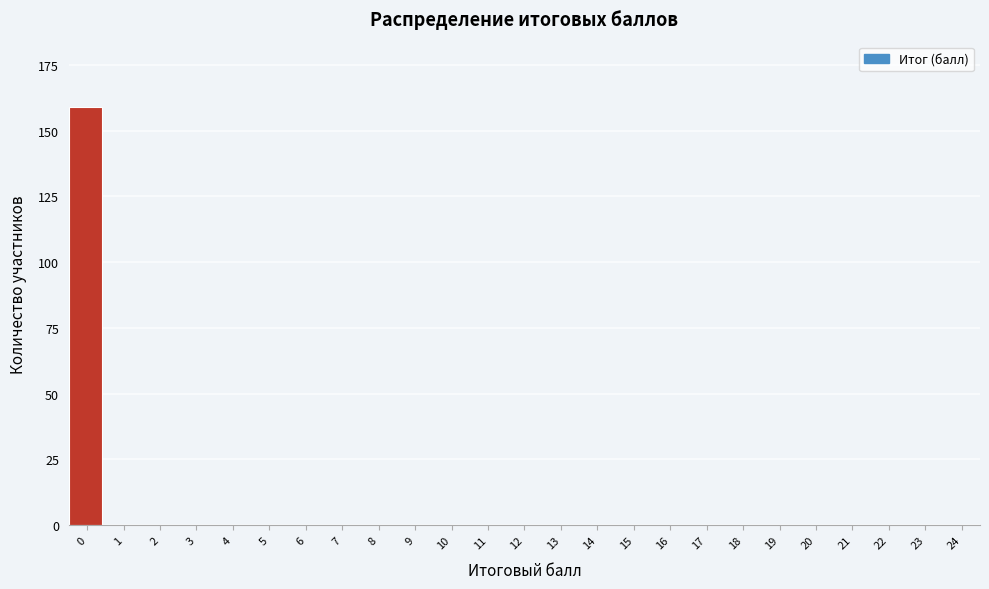

Reading left to right, extract all data points from this chart.

0=159	1=0	2=0	3=0	4=0	5=0	6=0	7=0	8=0	9=0	10=0	11=0	12=0	13=0	14=0	15=0	16=0	17=0	18=0	19=0	20=0	21=0	22=0	23=0	24=0